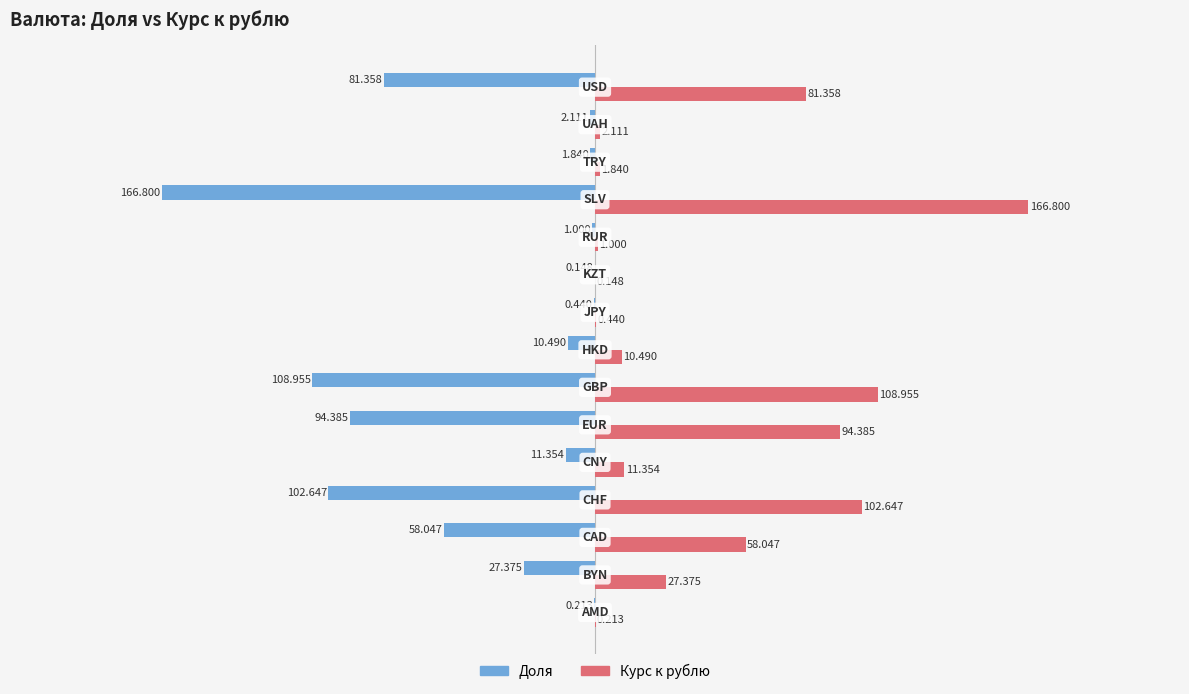

Which series has the largest total across all categories?

Курс к рублю